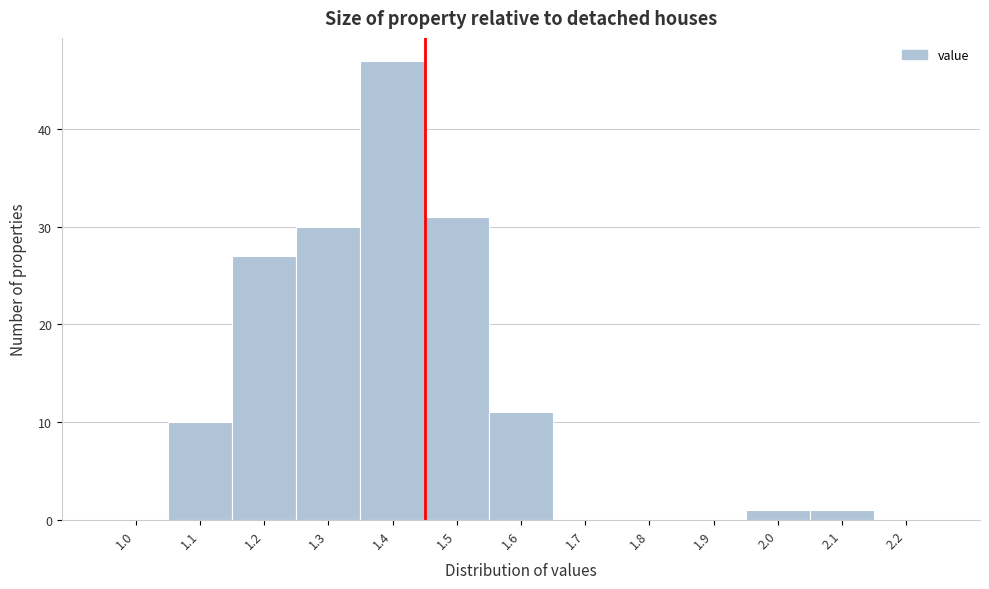

Reading left to right, what are all the values shown in this chart?

1.0=0	1.1=10	1.2=27	1.3=30	1.4=47	1.5=31	1.6=11	1.7=0	1.8=0	1.9=0	2.0=1	2.1=1	2.2=0